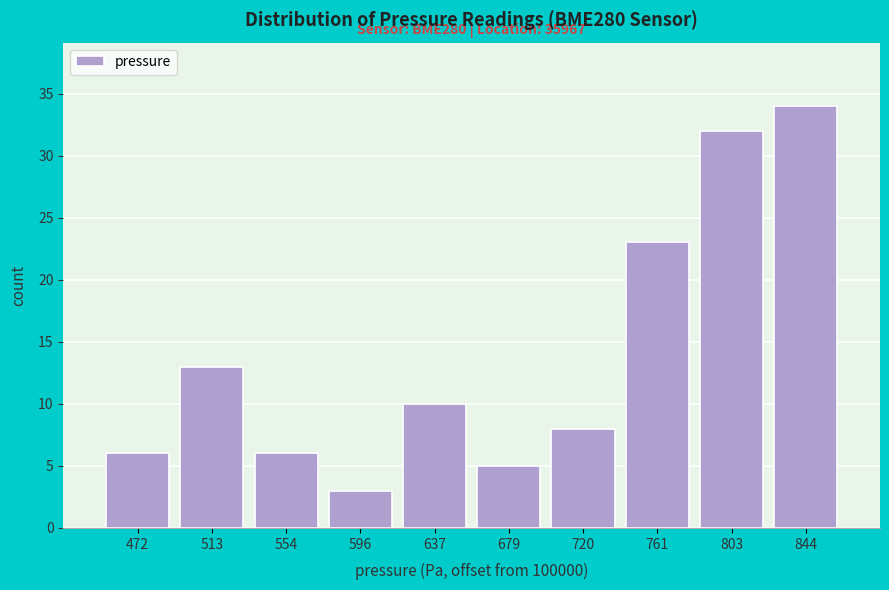

Reading left to right, transcribe all the data shown in this chart.

472=6	513=13	554=6	596=3	637=10	679=5	720=8	761=23	803=32	844=34